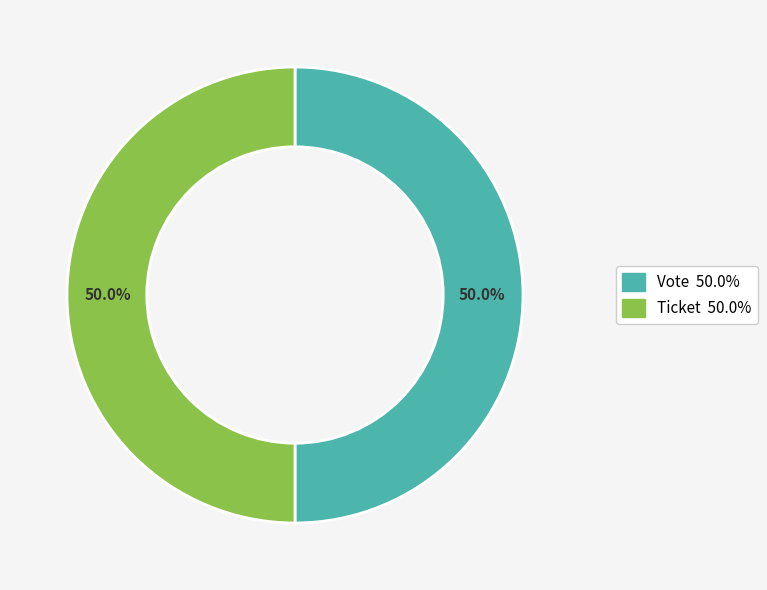

What percentage do Ticket and Vote together represent?

100.0%